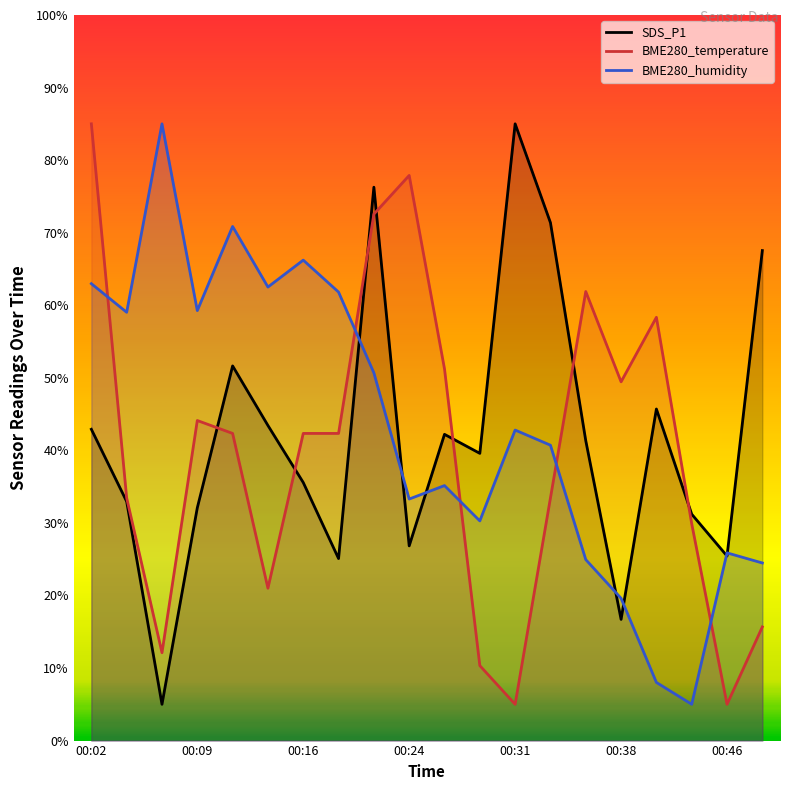

How many data points in SDS_P1 are above 41?

10